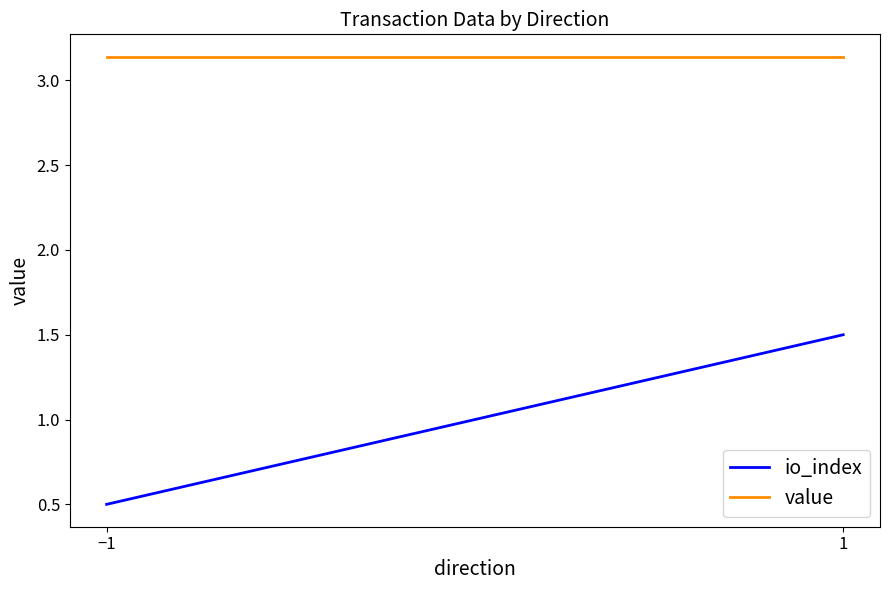

Where does the io_index series first go above 1?

1